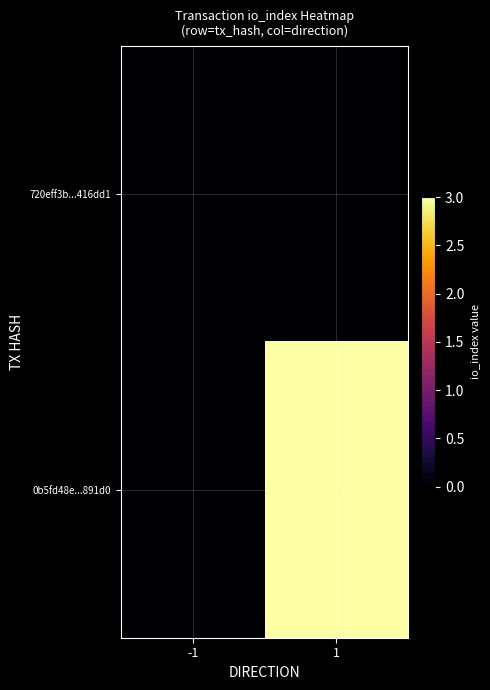

Rank the series by their average value, from highest to lowest.

0b5fd48e...891d0, 720eff3b...416dd1